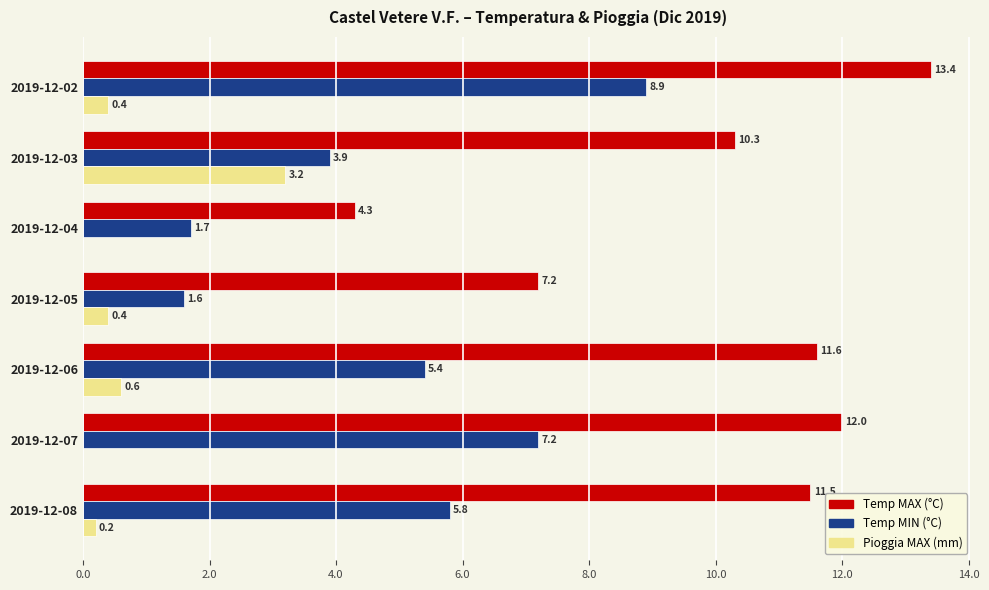

At which label is Temp MAX (°C) closest to 8?

2019-12-05